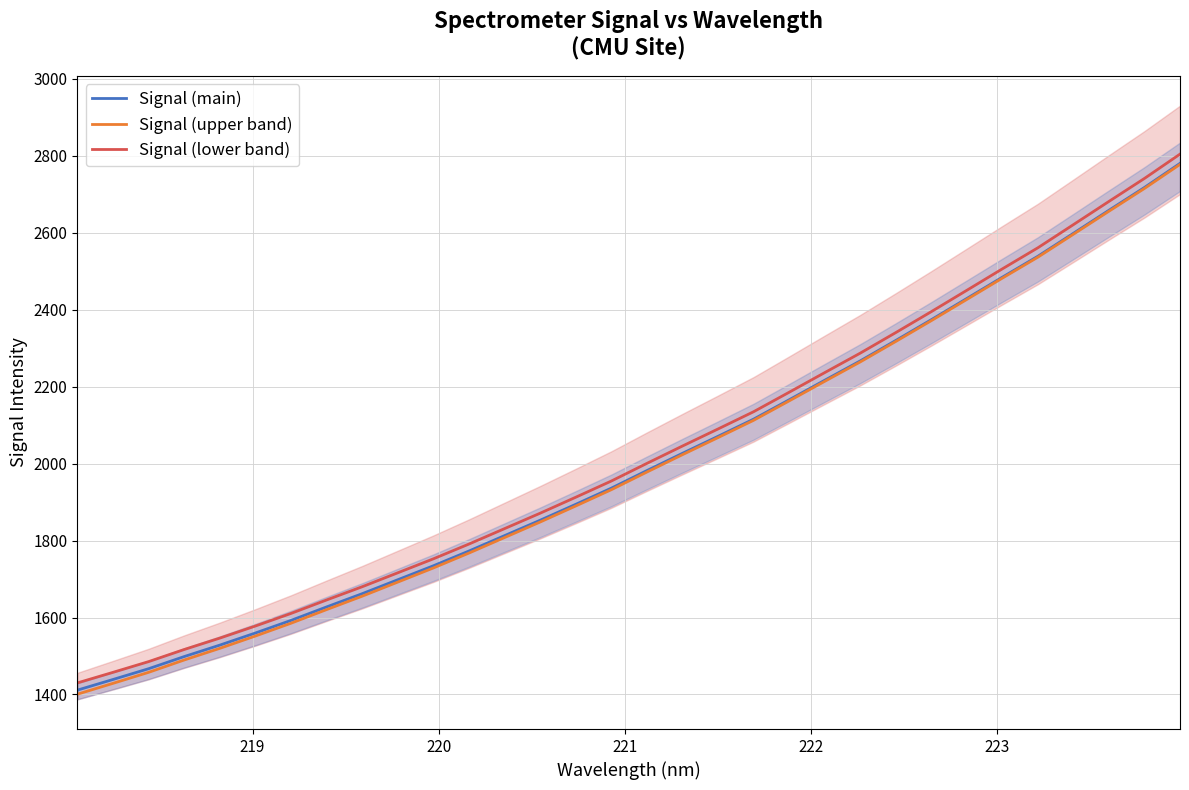

Which series has the largest total across all categories?

Signal (lower band)